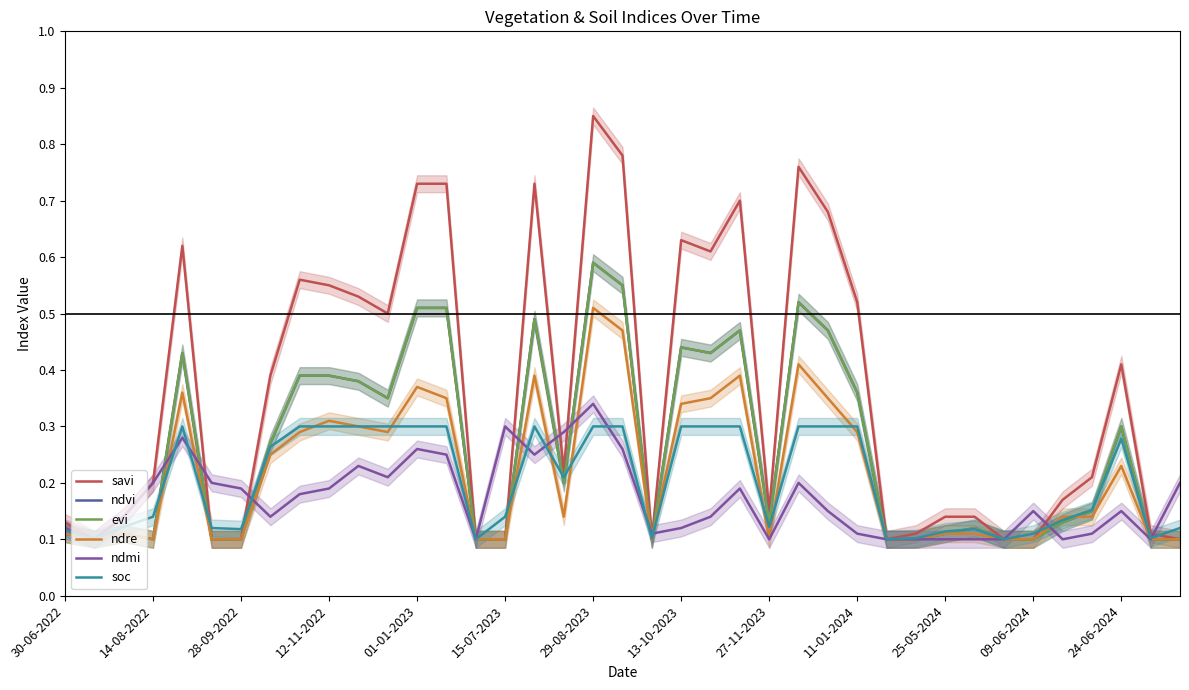

The value of savi at 11-01-2024 is 0.1. True or false?

False